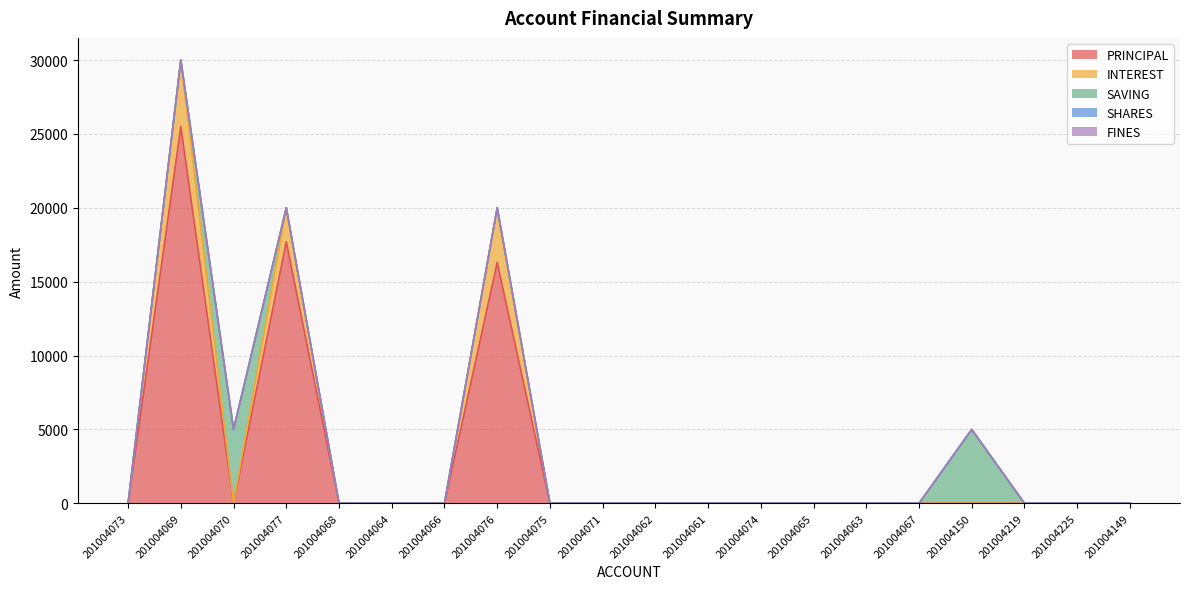

True or false: FINES has more than 1 interior local peaks.

False